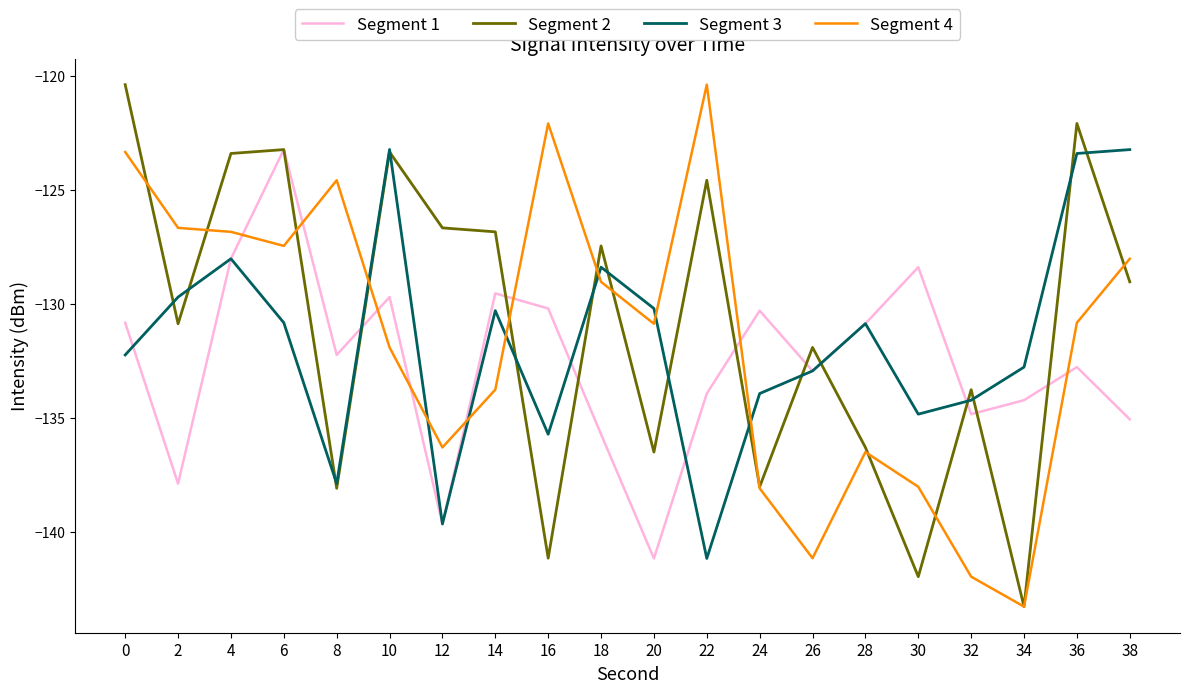

Is the value of Segment 1 at 16 greater than the value of Segment 3 at 24?

Yes